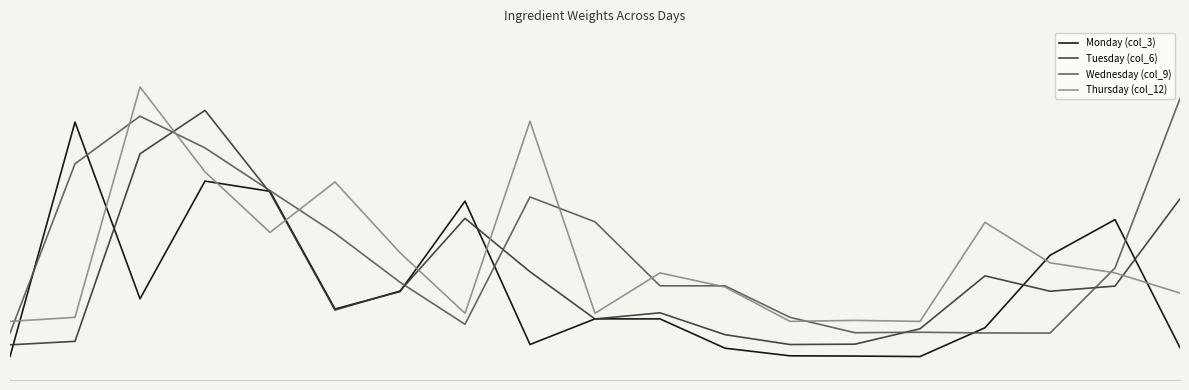

True or false: Thursday (col_12) has more than 2 points higher than both neighbors.

True